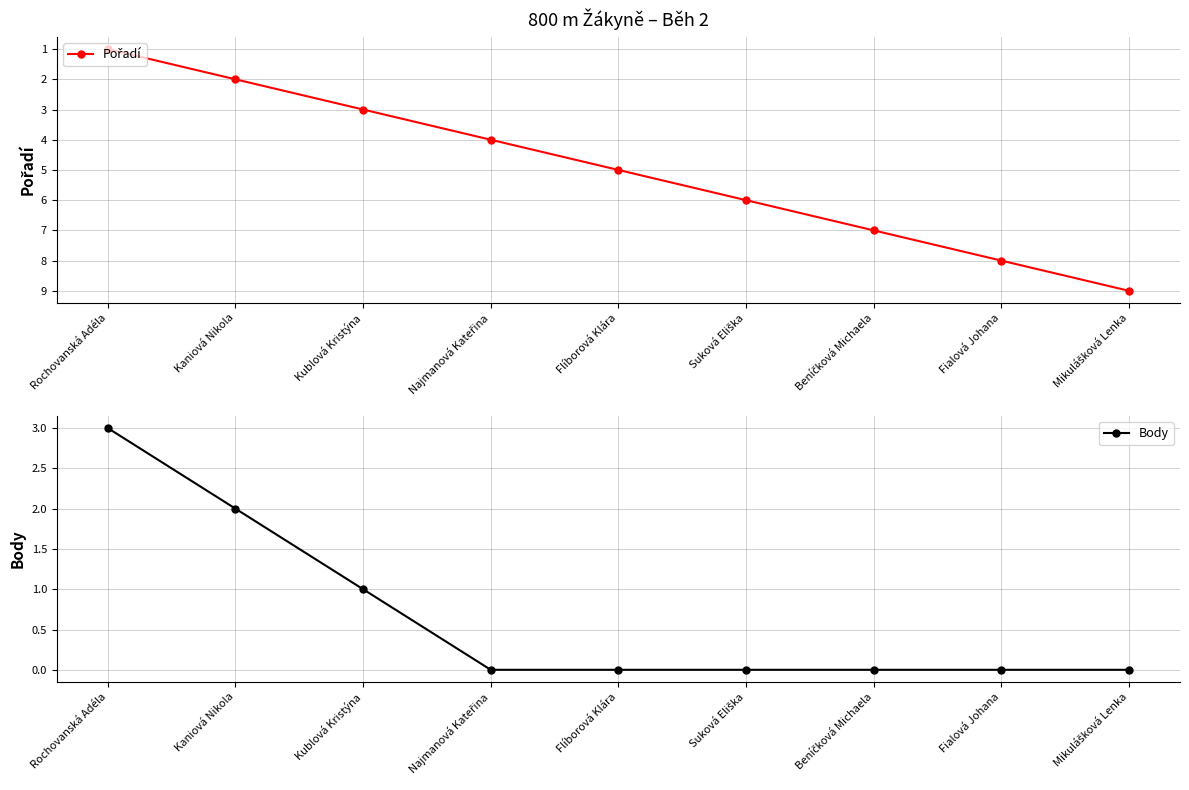

At which category is the sum across all series the highest?

Mikulášková Lenka